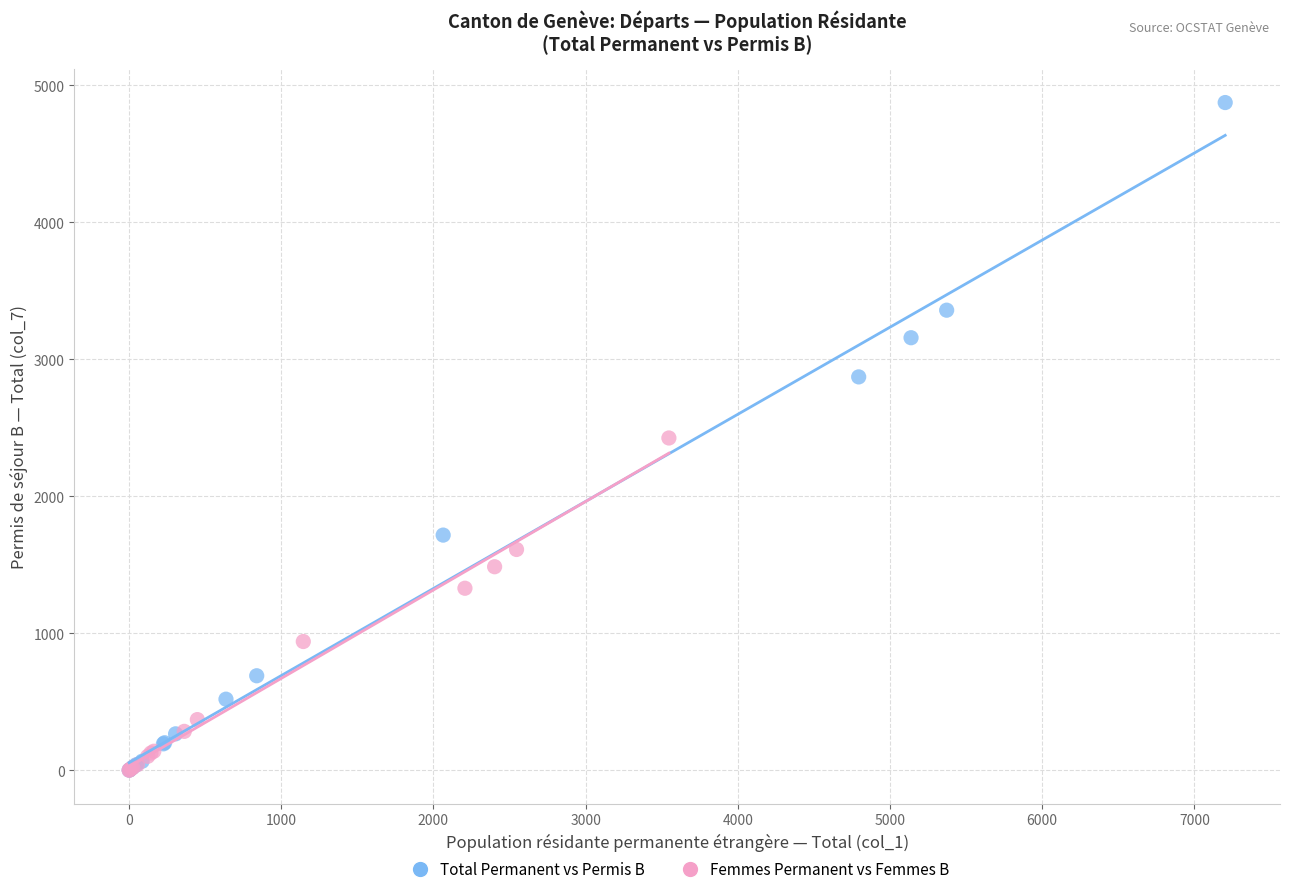

Which series has the widest spread of Y values?

Total Permanent vs Permis B